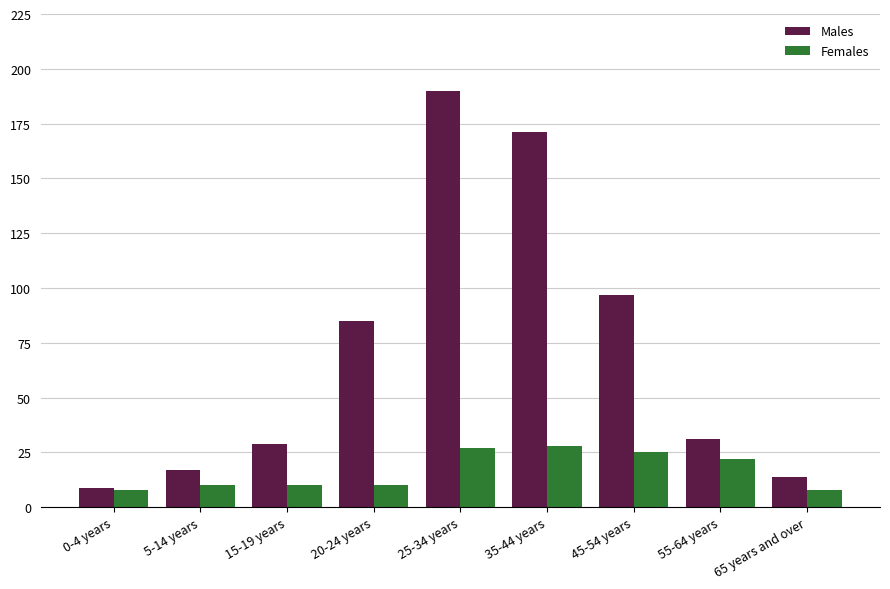

At which label does Males first exceed 31?

20-24 years